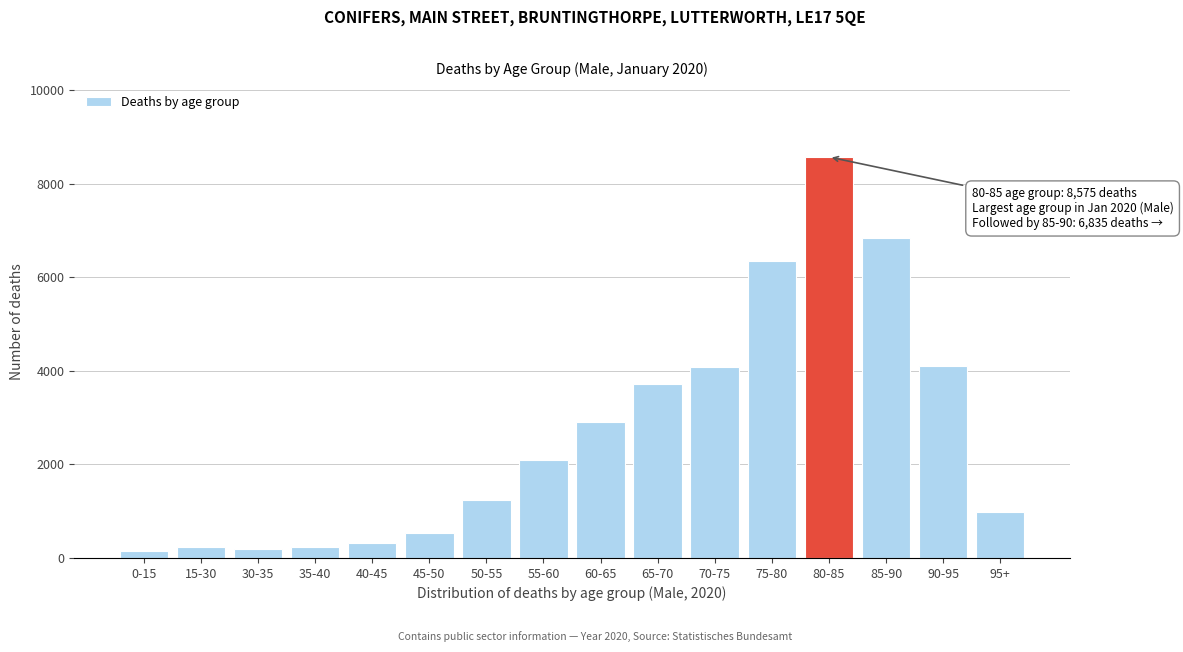

What is the label of the 10th bar from the right?

50-55